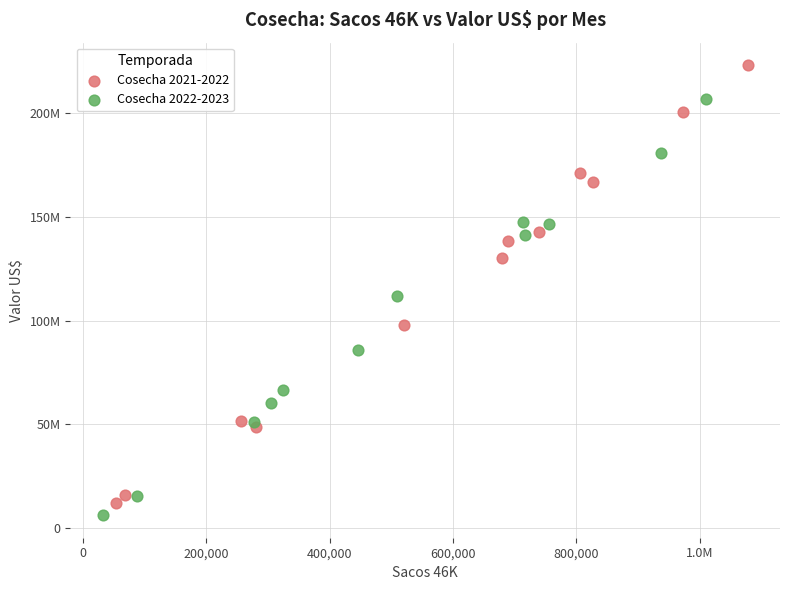

Which series reaches the minimum Y coordinate?

Cosecha 2022-2023